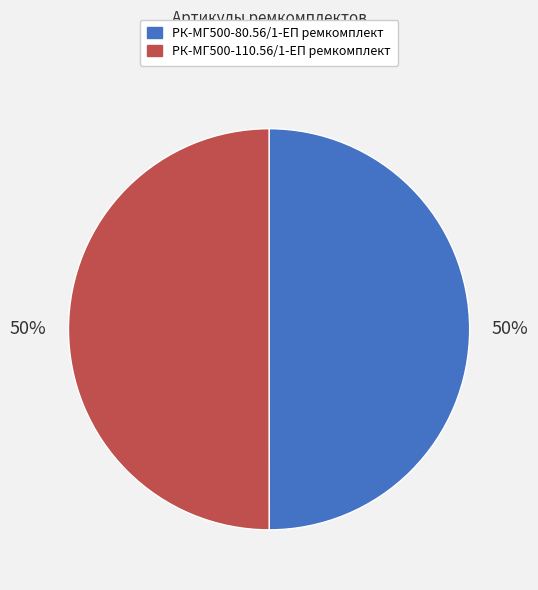

Do РК-МГ500-110.56/1-ЕП ремкомплект and РК-МГ500-80.56/1-ЕП ремкомплект together represent more than half of the pie?

Yes